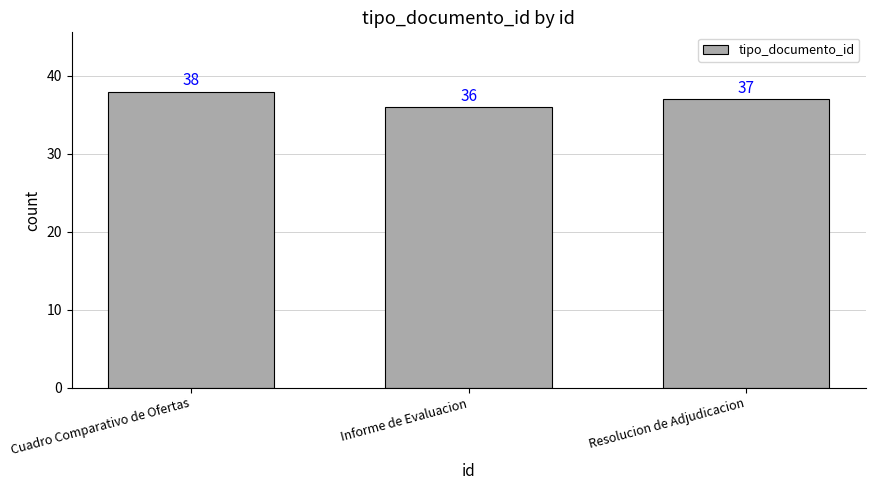

At which label is the value closest to 37?

Resolucion de Adjudicacion